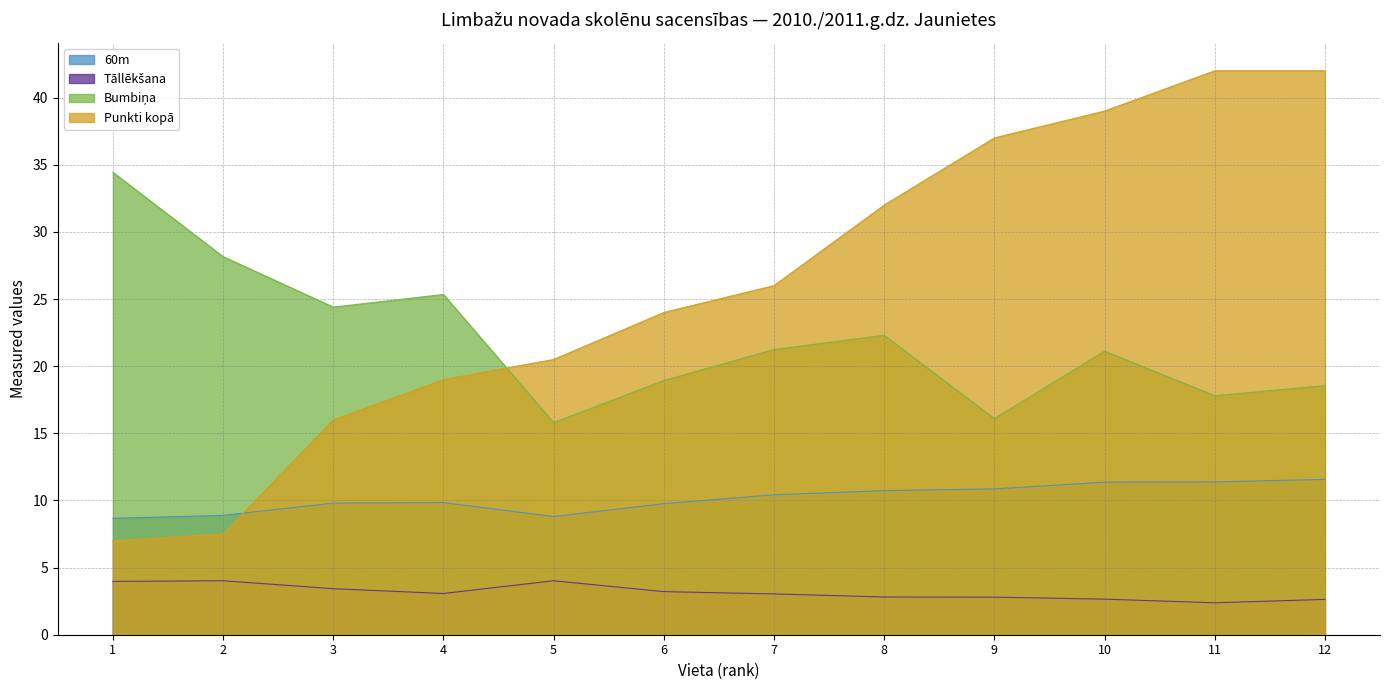

What are all the series names shown in the legend?

60m, Tāllēkšana, Bumbiņa, Punkti kopā